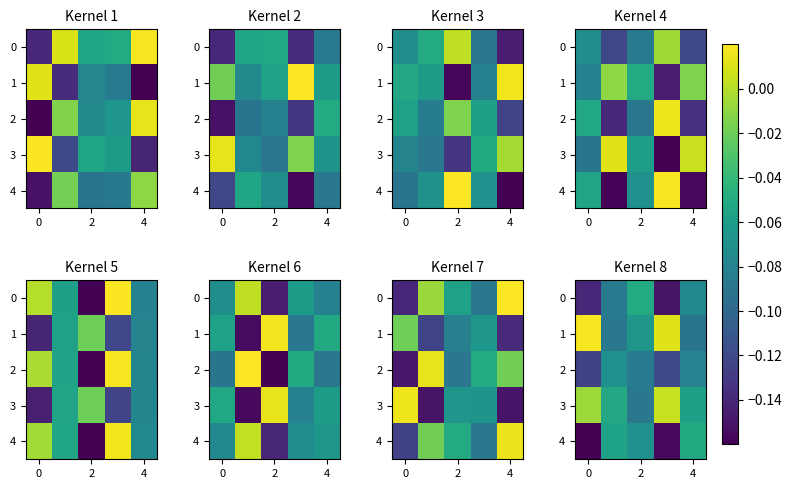

Read the row_2 value at 2.

-0.1